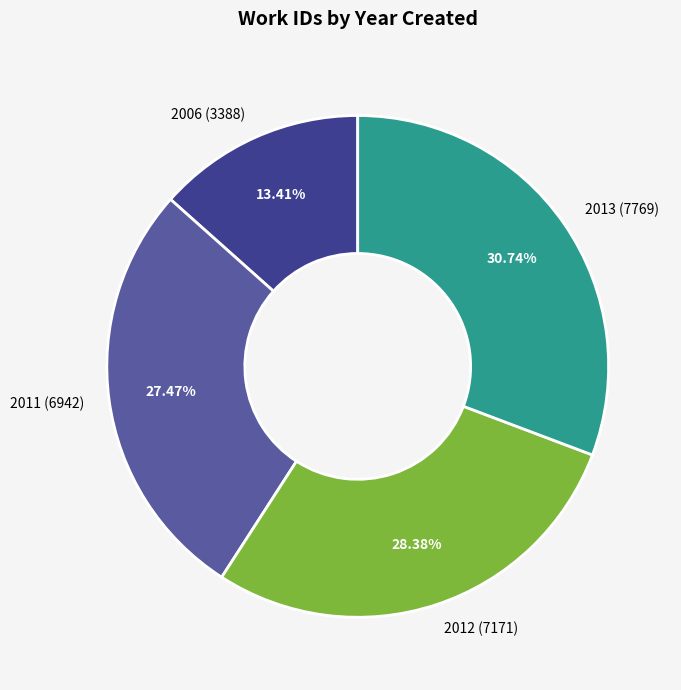

To the nearest percent, what is the combined percentage of 2012 and 2006?

42%